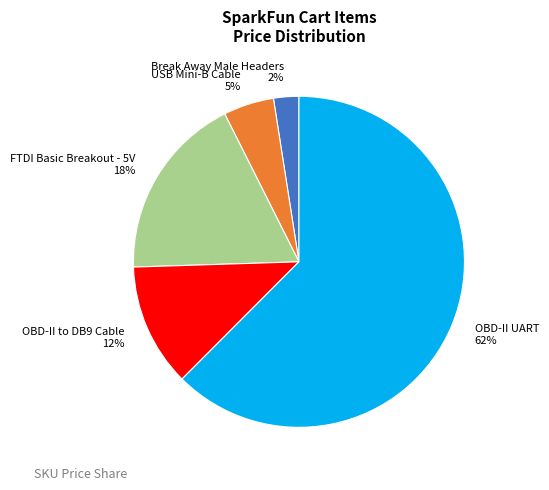

To the nearest percent, what is the average slice percentage?

20%